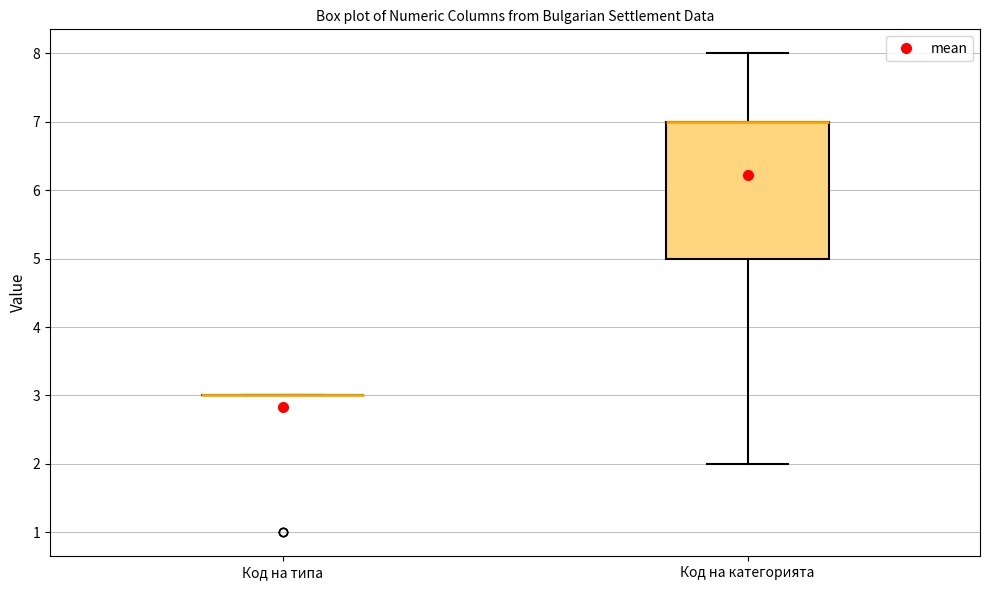

Where does the upper whisker of the box for Код на категорията end on the y-axis? The values are not printed on the chart, so give them approximately, as read against the axis.

8